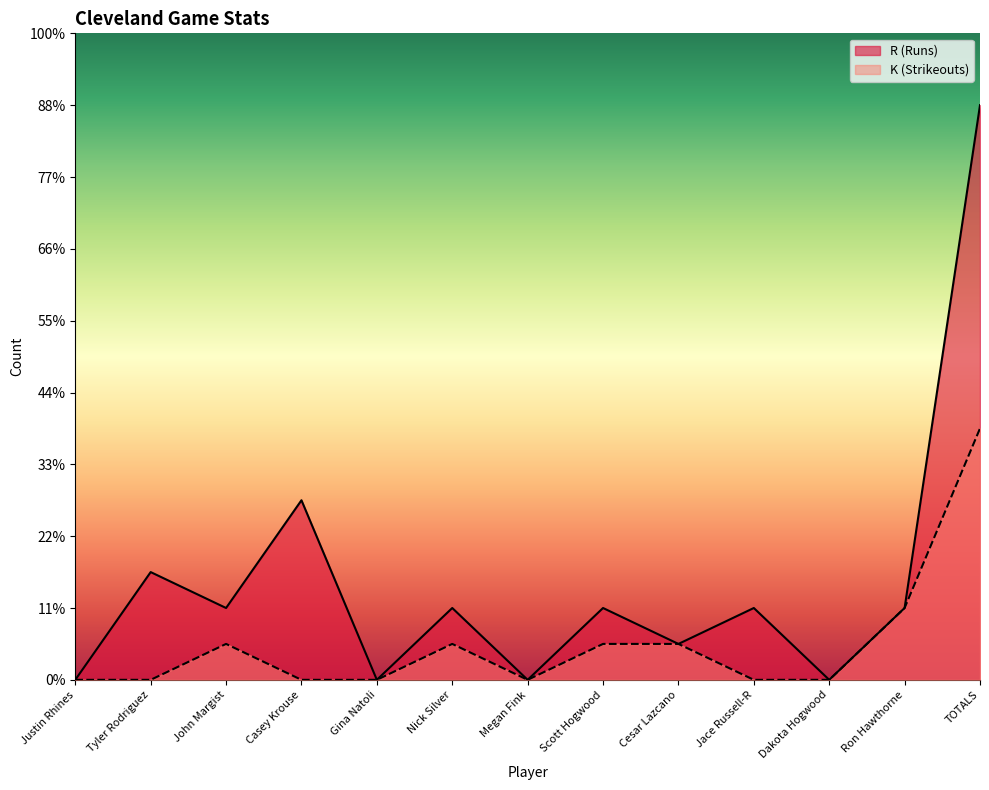

True or false: K (Strikeouts) and R (Runs) intersect in this chart.

False